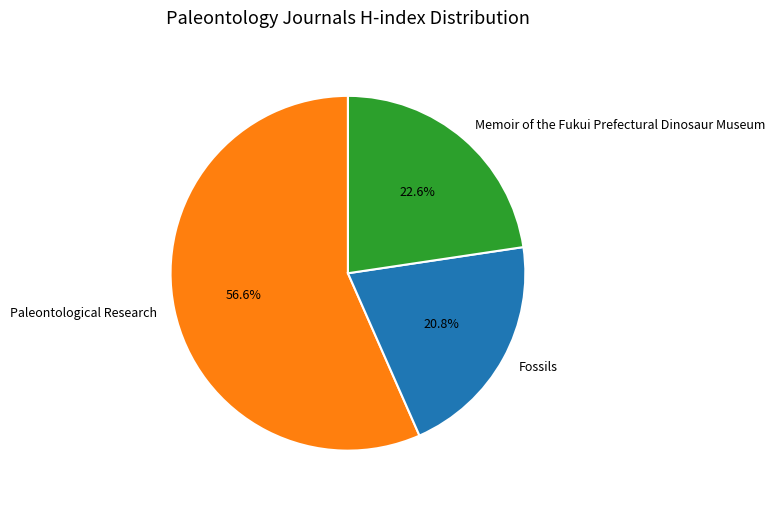

What is the majority slice?

Paleontological Research